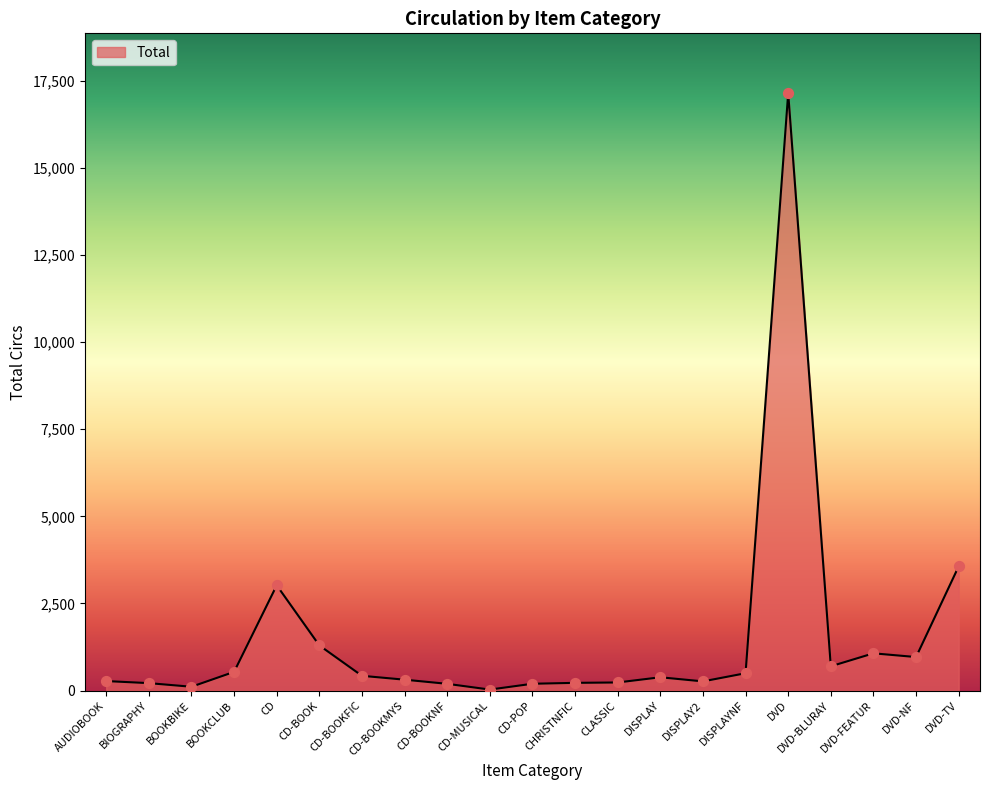

Between BIOGRAPHY and DVD-FEATUR, which is larger?

DVD-FEATUR